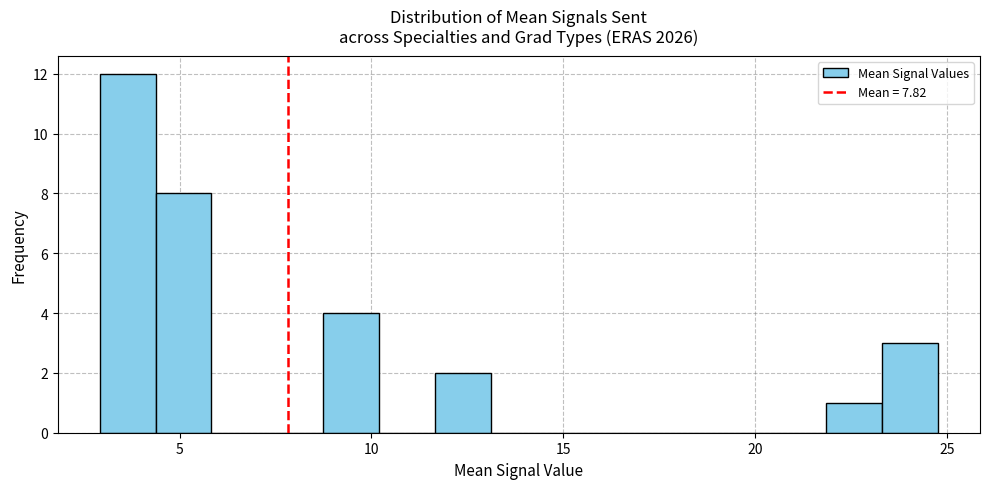

Around what value on the x-axis is the tallest bar? Give the approximate position of its centre, as read against the axis.

3.5